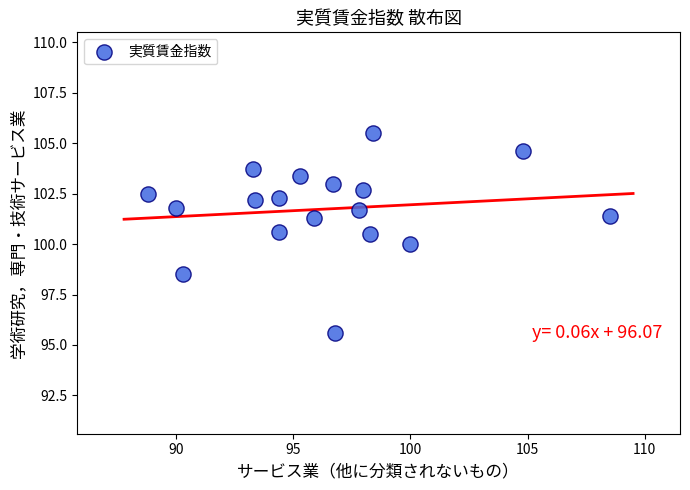

What is the range of Y values (max minus min)?

9.9